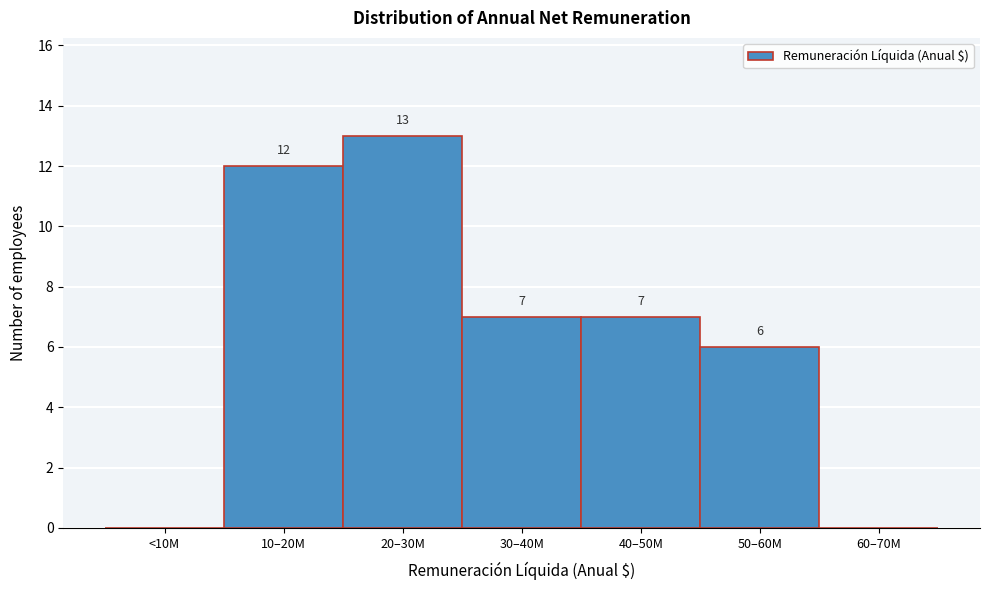

Reading left to right, list all the values displayed in this chart.

<10M=0	10–20M=12	20–30M=13	30–40M=7	40–50M=7	50–60M=6	60–70M=0